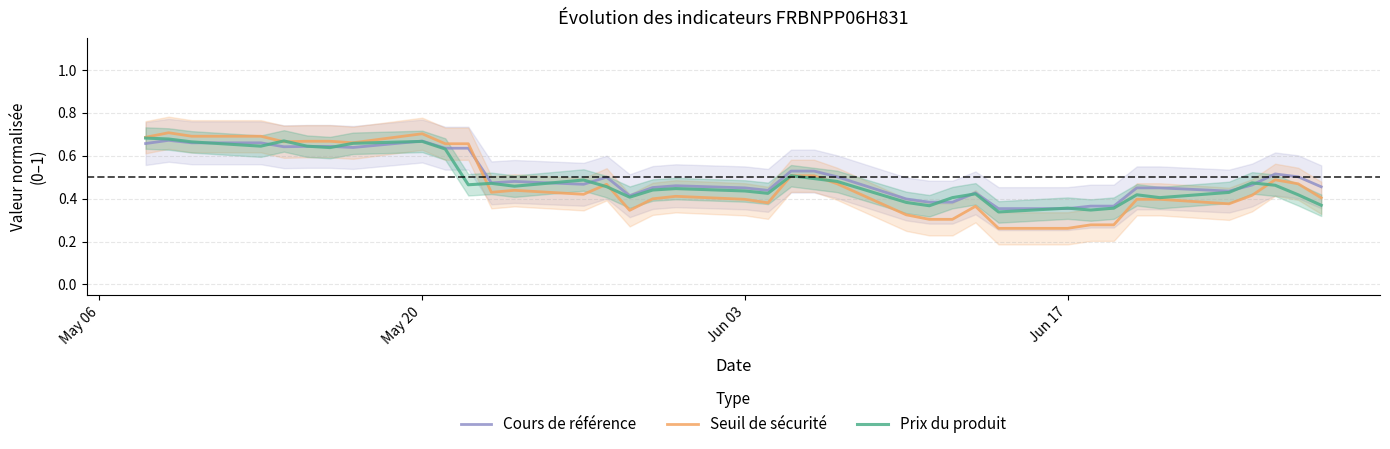

True or false: Seuil de sécurité and Cours de référence cross at least once.

True